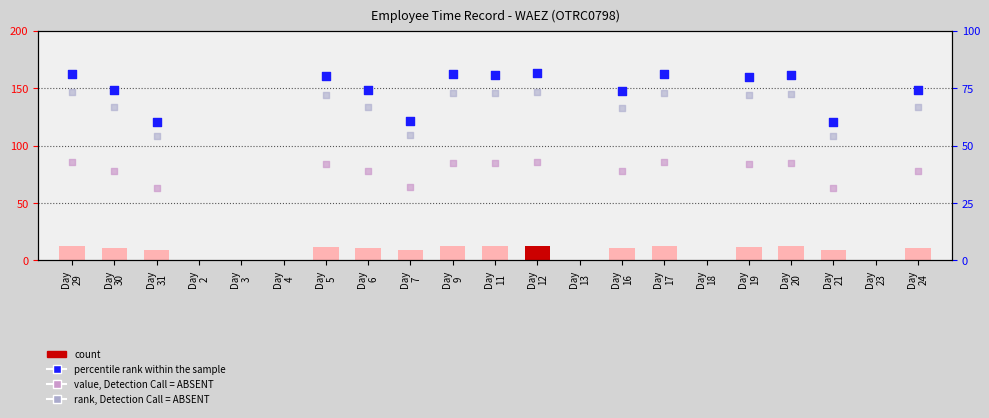

Which series reaches the minimum Y coordinate?

count